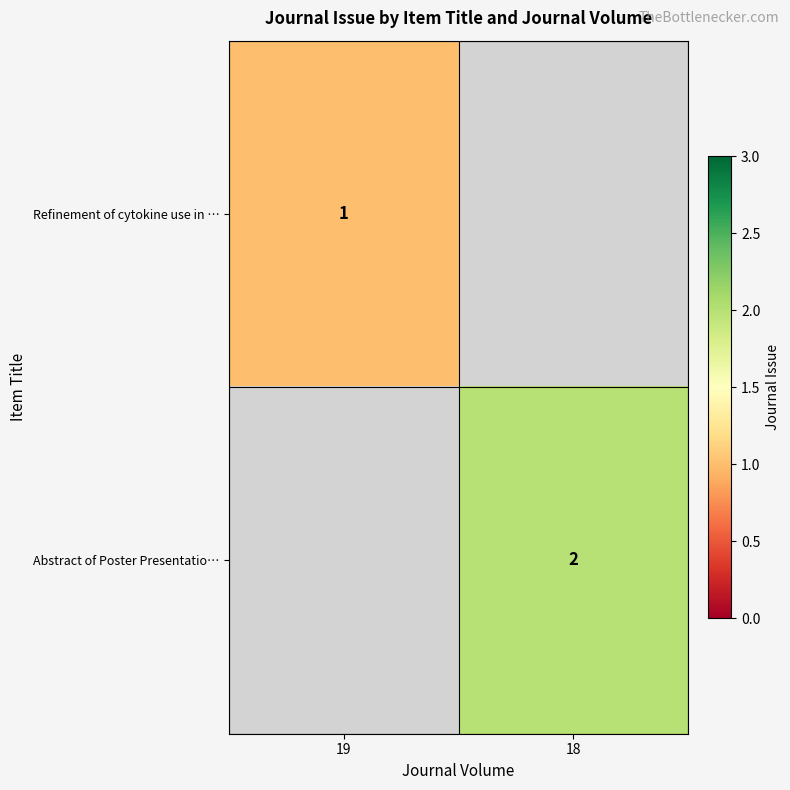

True or false: Refinement of cytokine use in … has a value of 1 at 19.

True